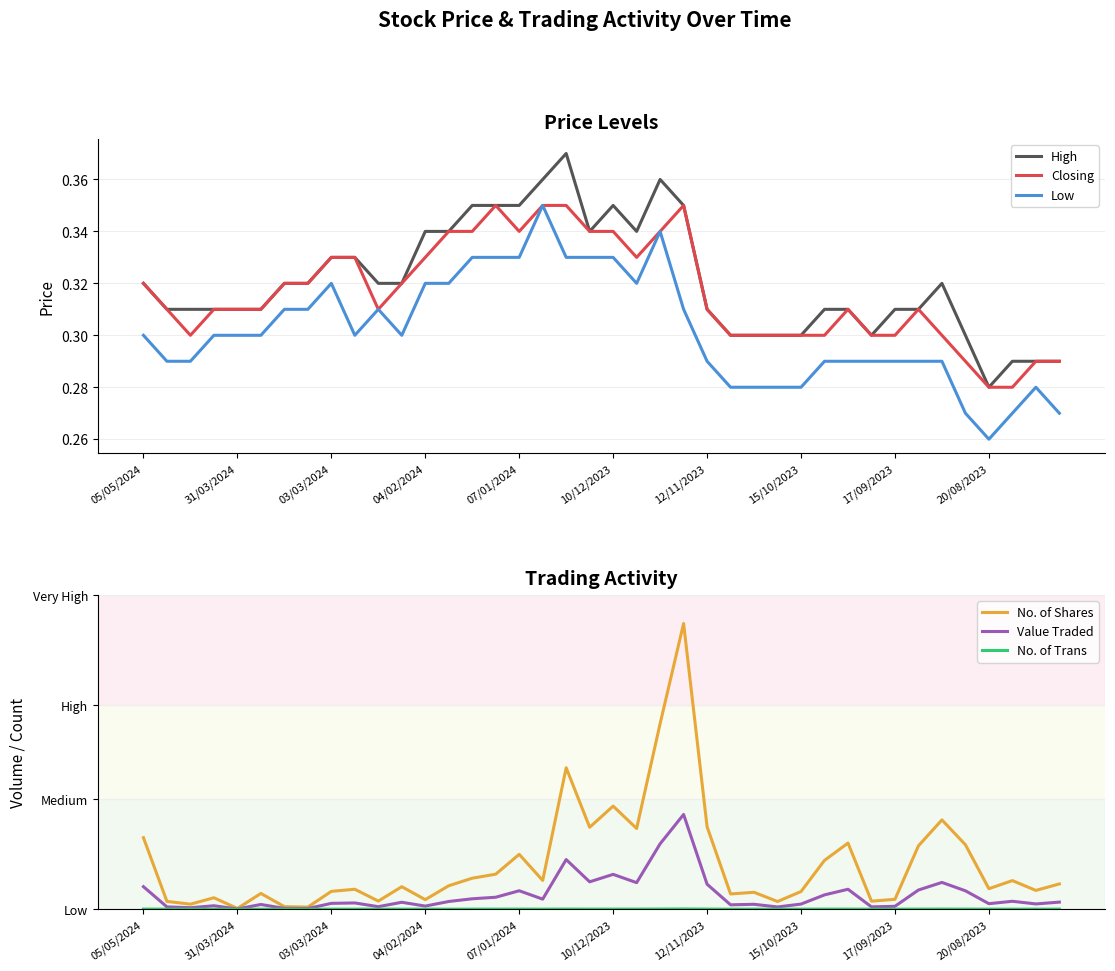

What is the total value across all series at 20/08/2023?

38407.0